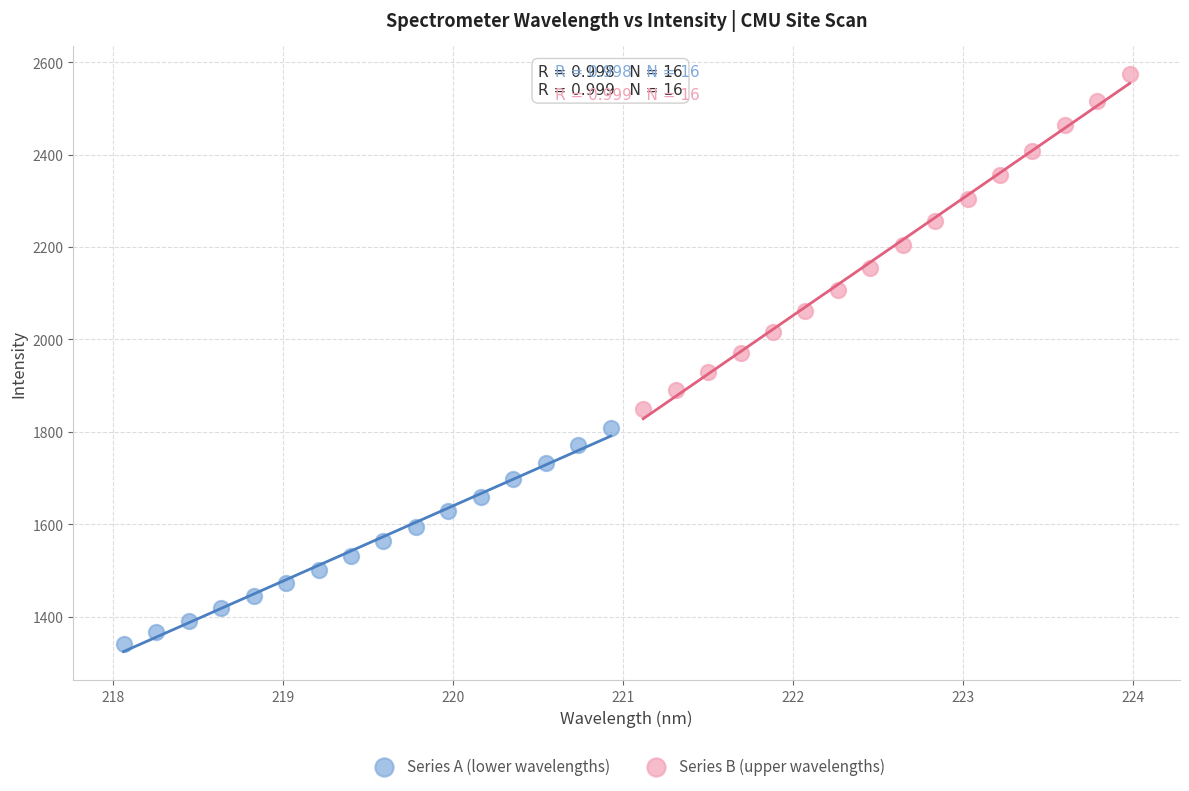

What are all the series names shown in the legend?

Series A (lower wavelengths), Series B (upper wavelengths)